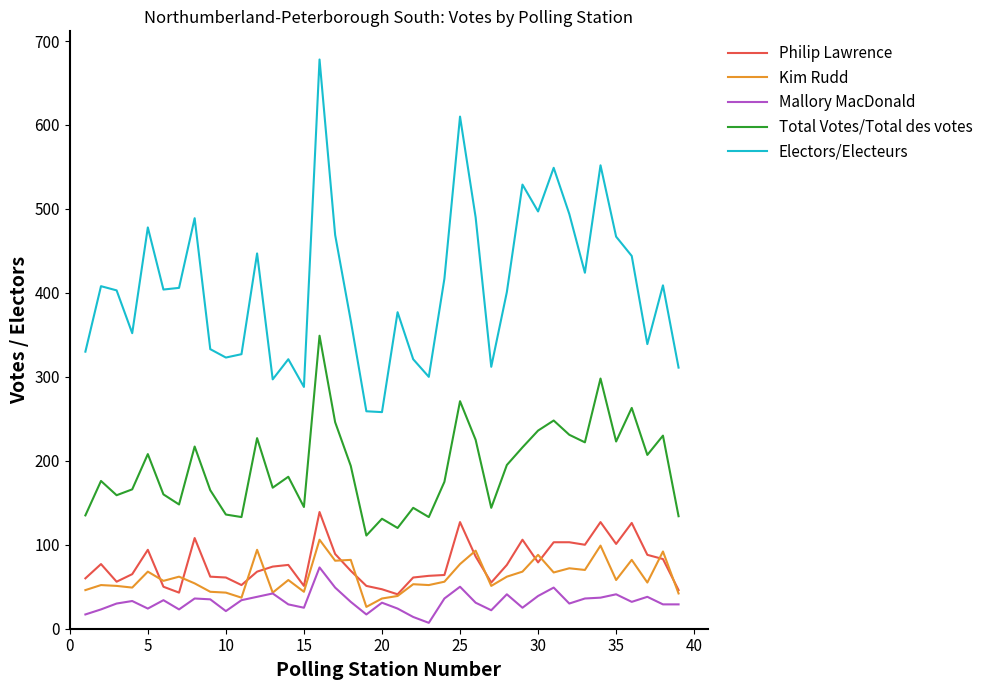

True or false: Total Votes/Total des votes and Electors/Electeurs cross at least once.

False